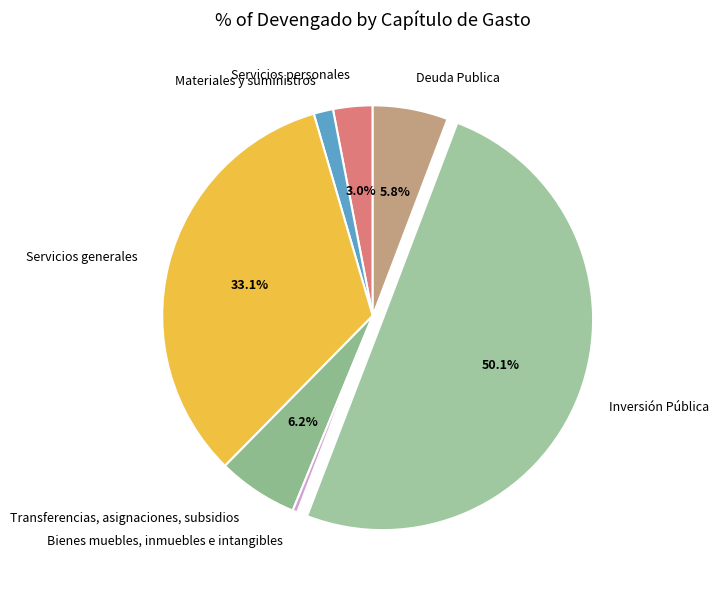

Combined, do Transferencias, asignaciones, subsidios and Deuda Publica account for over 50%?

No